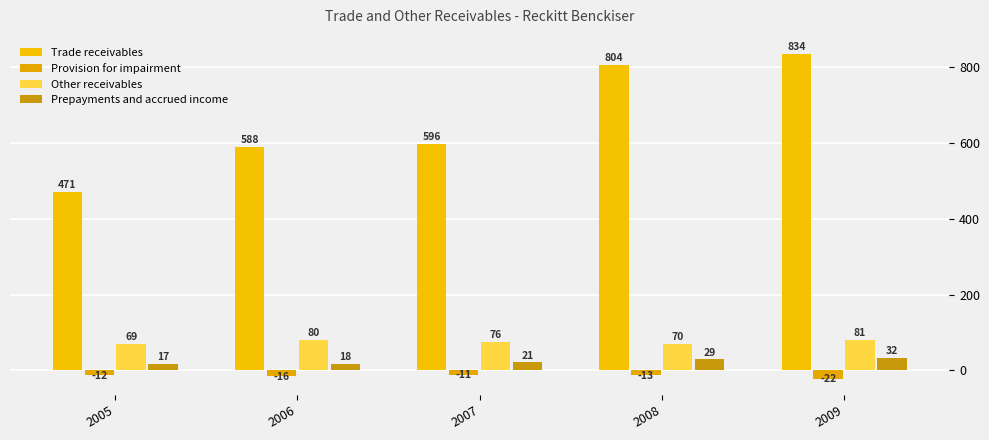

How many distinct data groups are displayed?

4